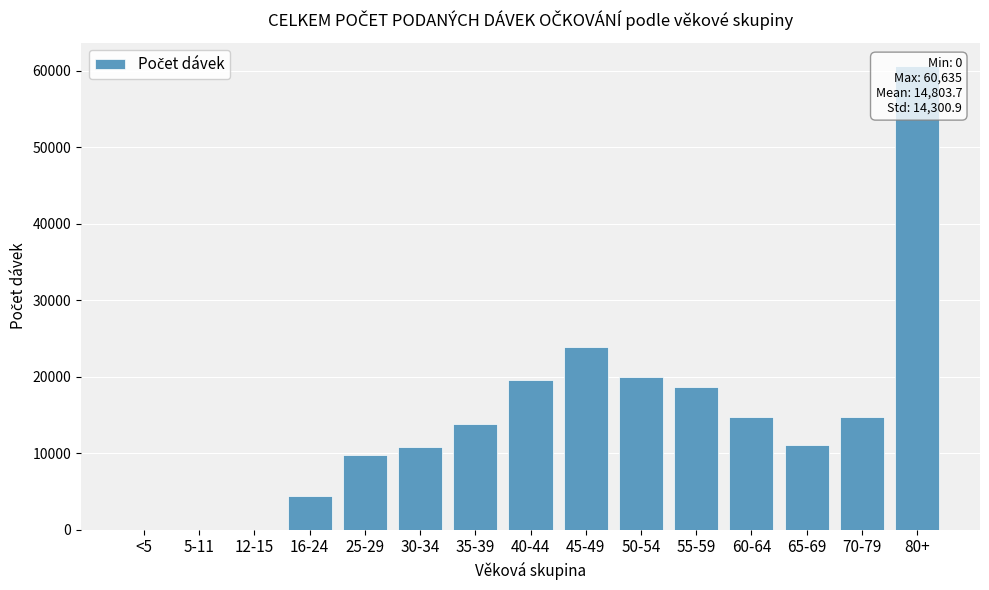

Approximately how many times larger is the value at 16-24 compared to 65-69?

0.4